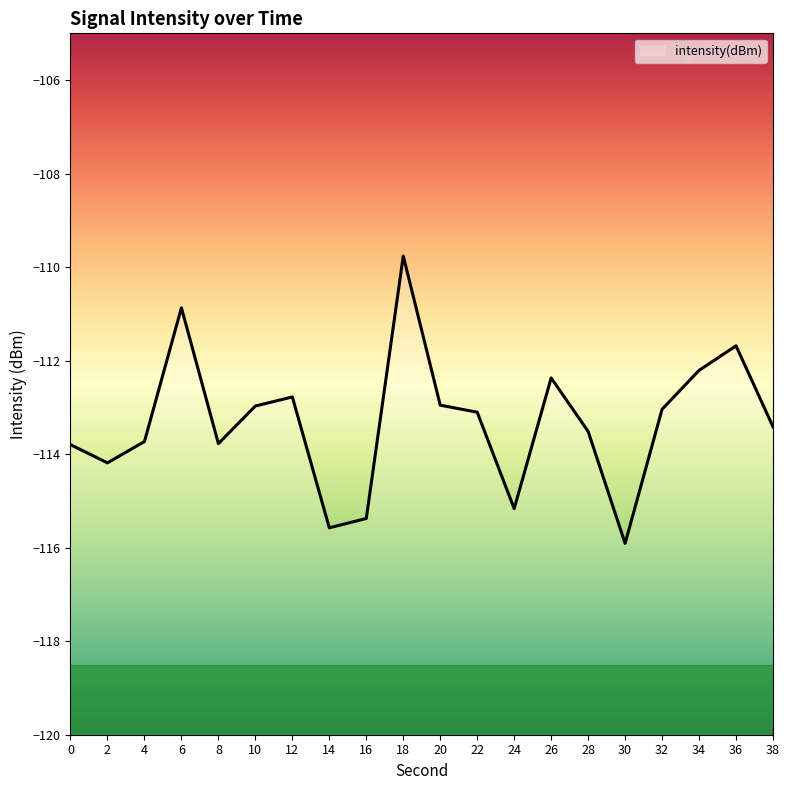

Reading left to right, extract all data points from this chart.

-113.8	-114.2	-113.7	-110.9	-113.8	-113.0	-112.8	-115.6	-115.4	-109.8	-113.0	-113.1	-115.2	-112.4	-113.5	-115.9	-113.0	-112.2	-111.7	-113.4